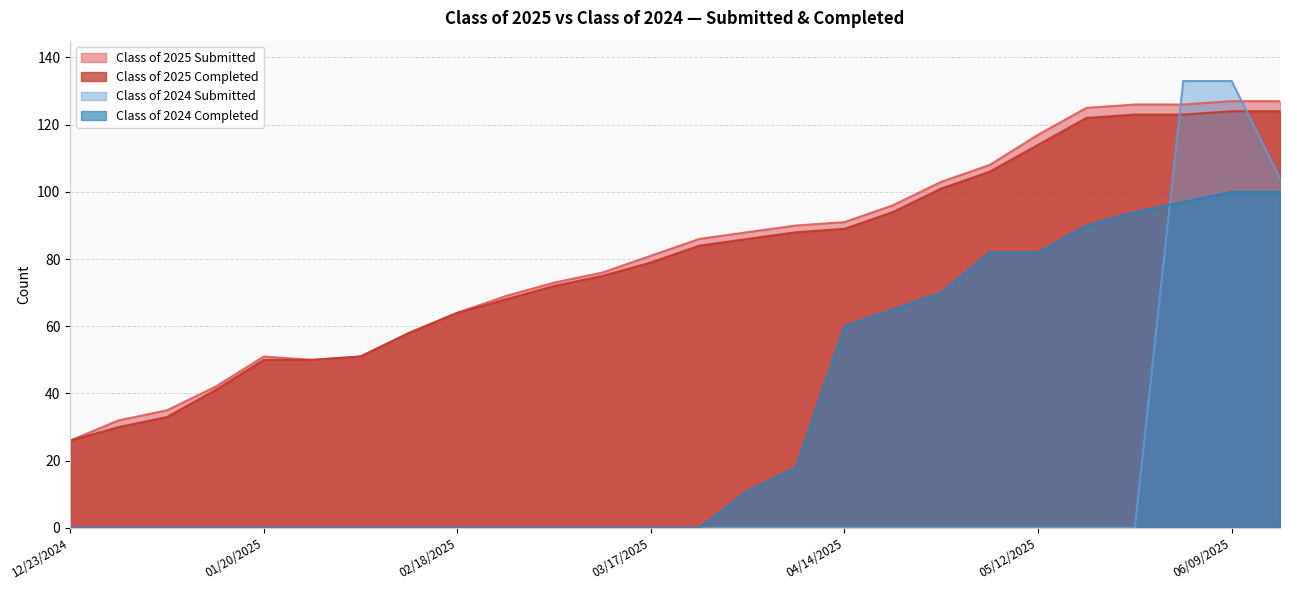

True or false: Class of 2024 Submitted and Class of 2025 Submitted cross at least once.

True